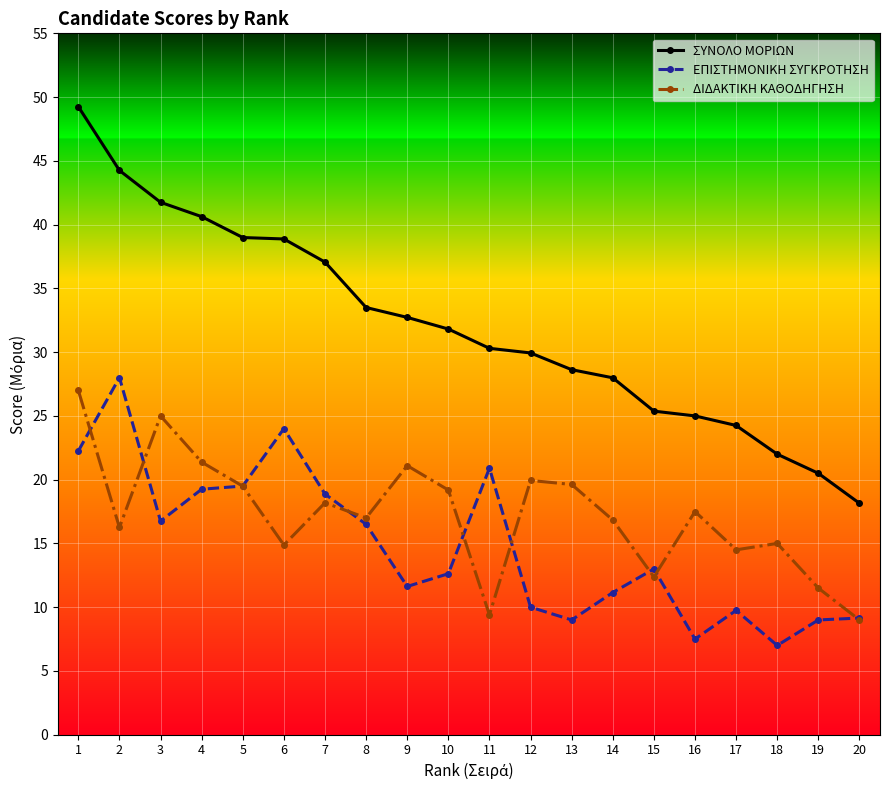

What is the difference between the ΣΥΝΟΛΟ ΜΟΡΙΩΝ values at 6 and 12?

8.9